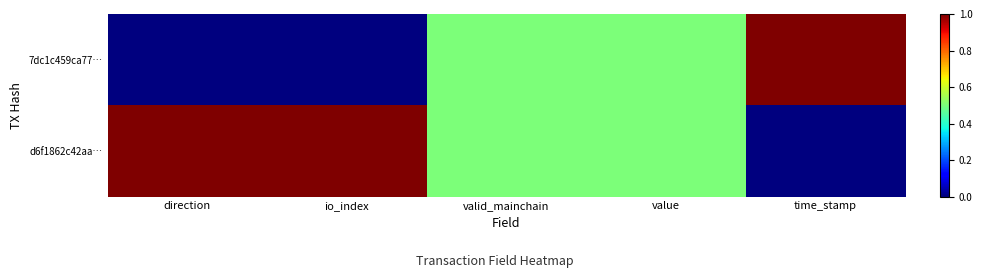

Reading left to right, list all the values displayed in this chart.

7dc1c459ca77…: direction=0.0	io_index=0.0	valid_mainchain=0.5	value=0.5	time_stamp=1.0
d6f1862c42aa…: direction=1.0	io_index=1.0	valid_mainchain=0.5	value=0.5	time_stamp=0.0